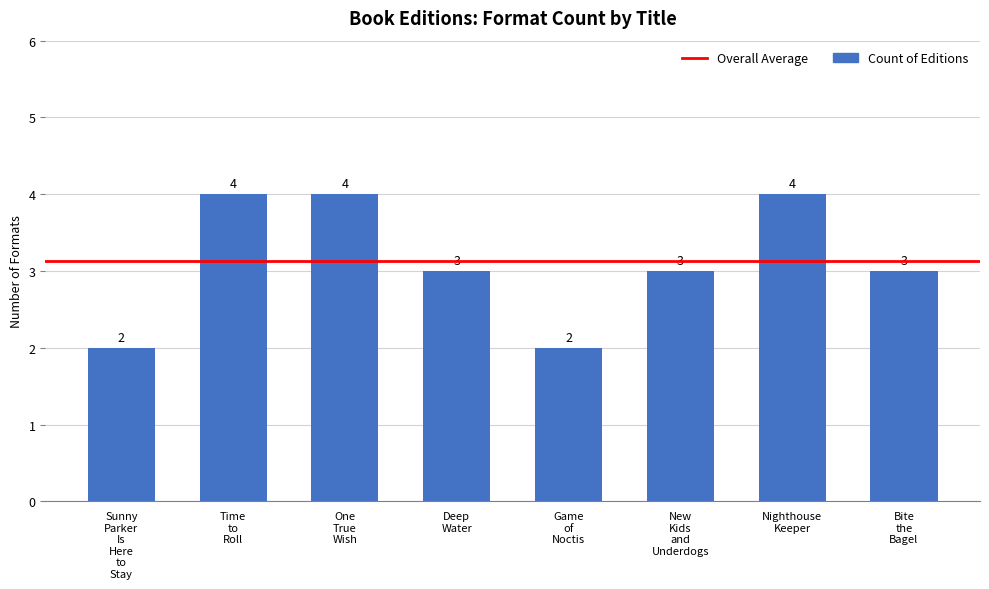

What is the greatest value displayed?

4